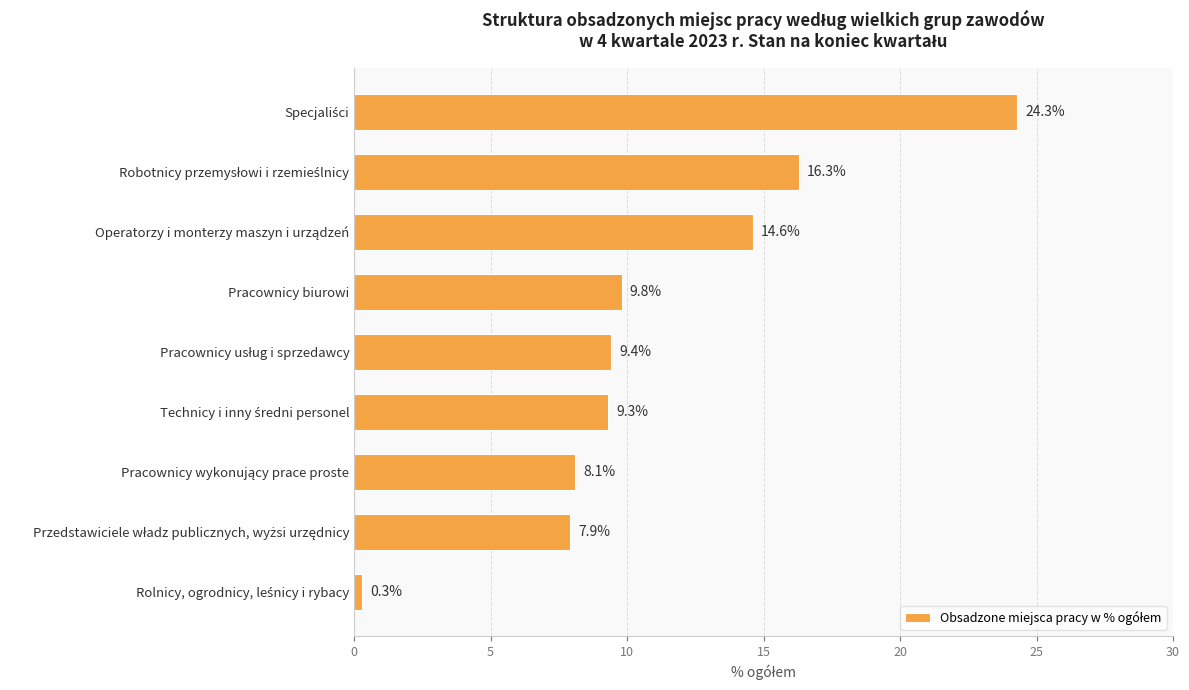

How many bars are there in total?

9